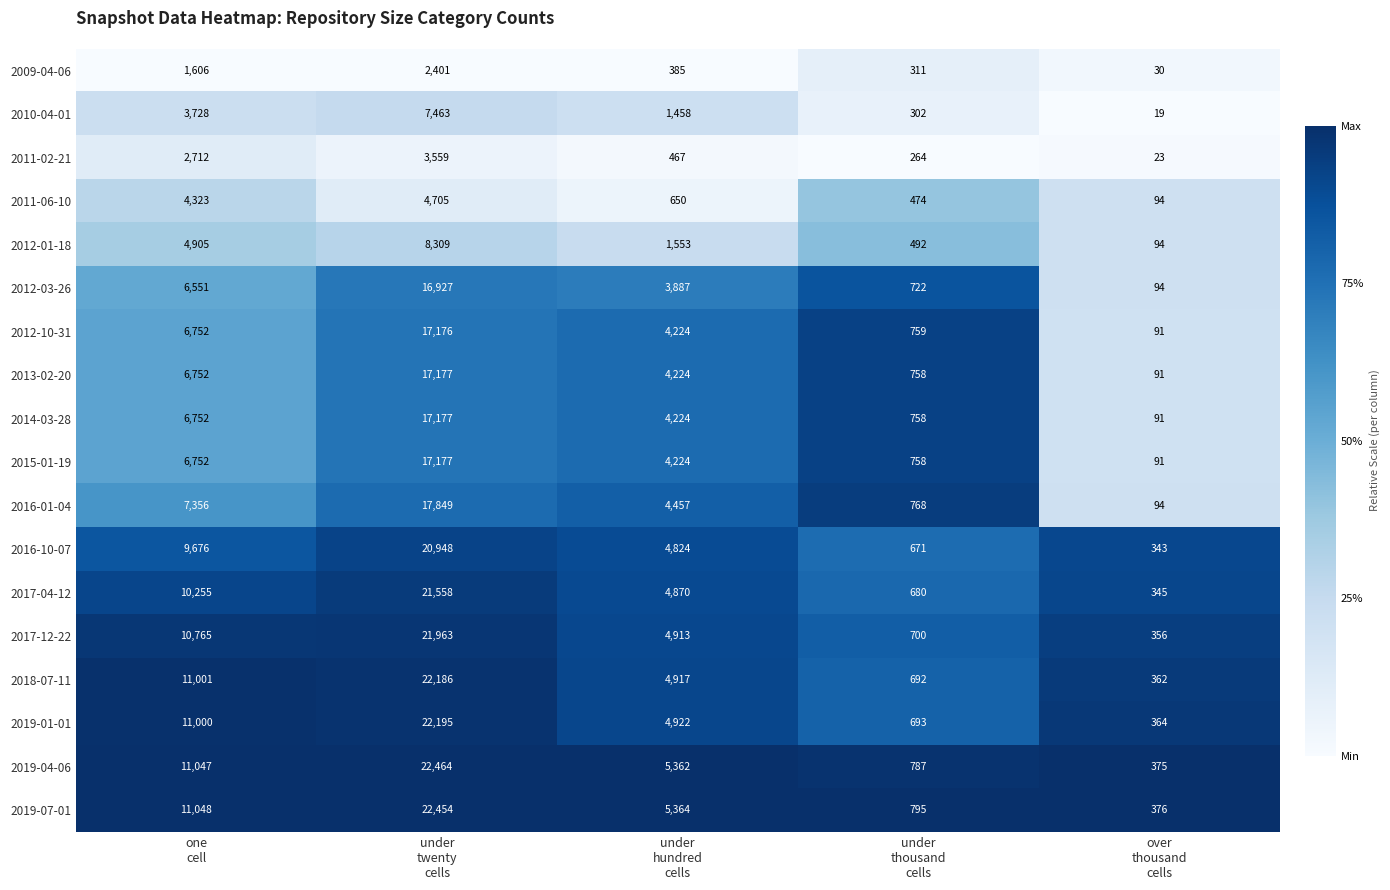

Which series has the largest total across all categories?

2019-07-01